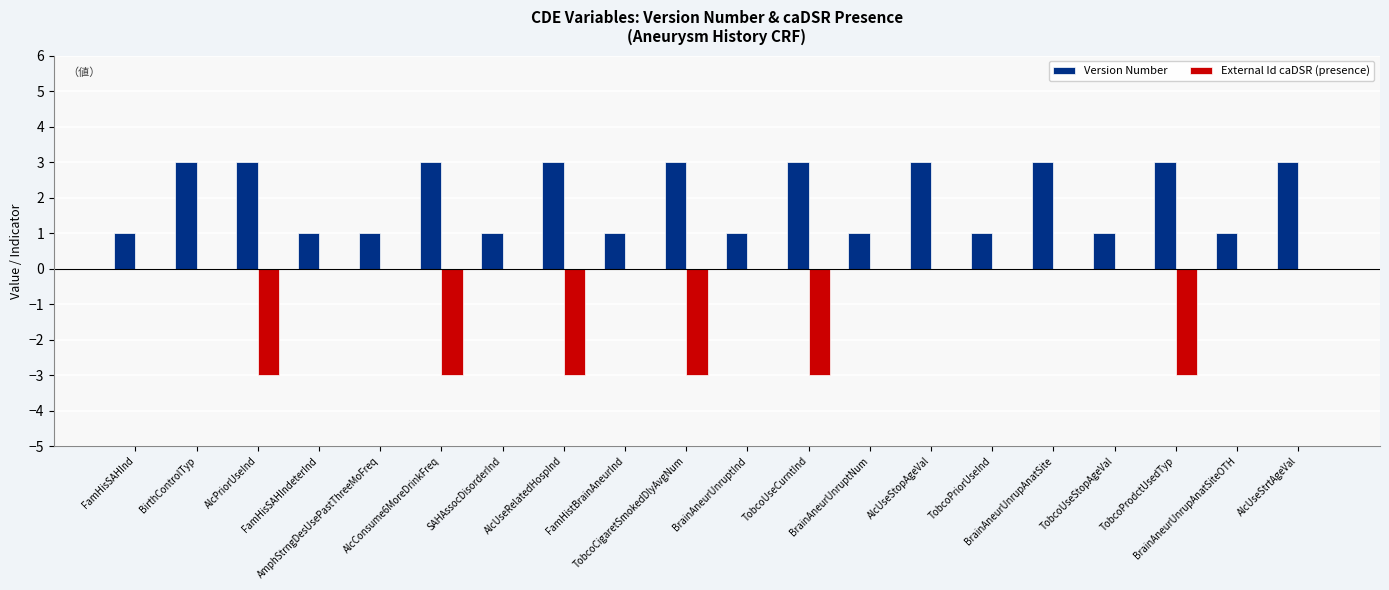

How many groups of bars are there?

20